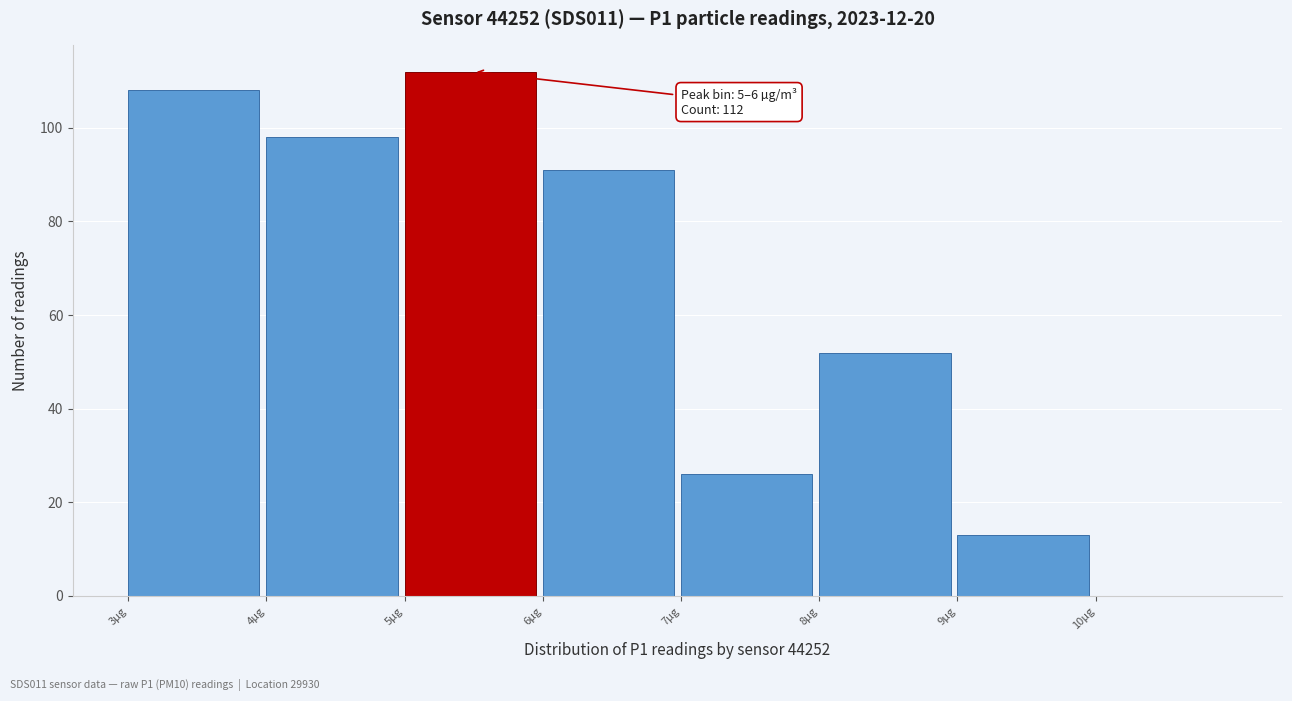

Over which range of the x-axis is the bar tallest?

5 to 6